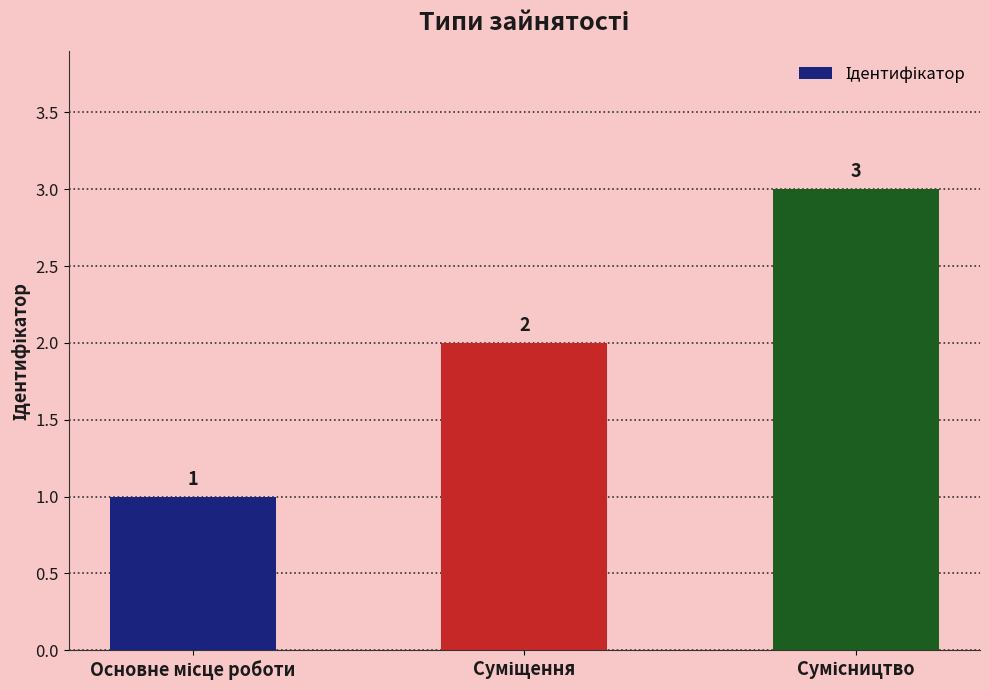

Count the values in the range 1 to 3.

3